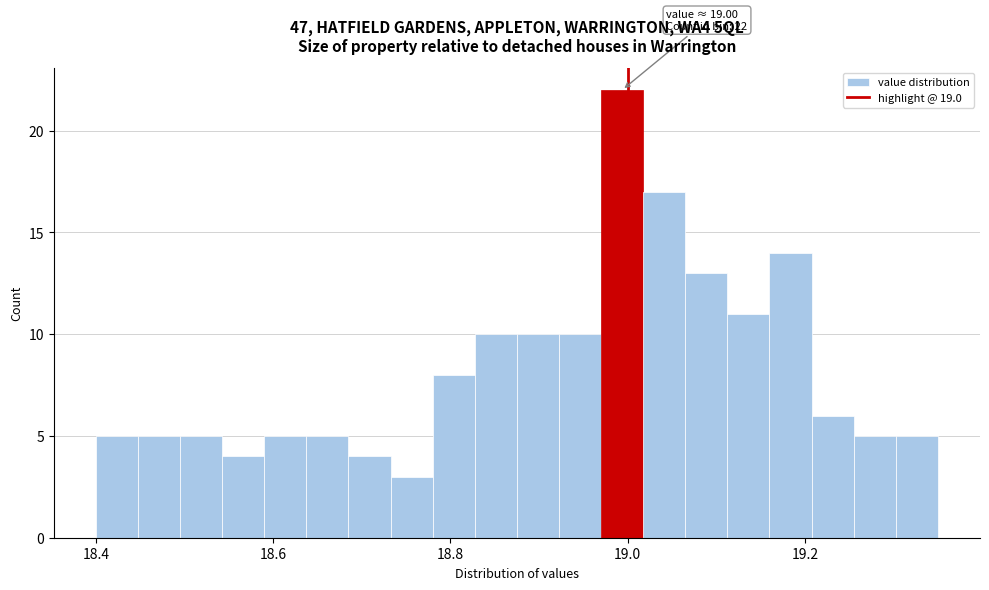

Around what value on the x-axis is the tallest bar? Give the approximate position of its centre, as read against the axis.

19.00